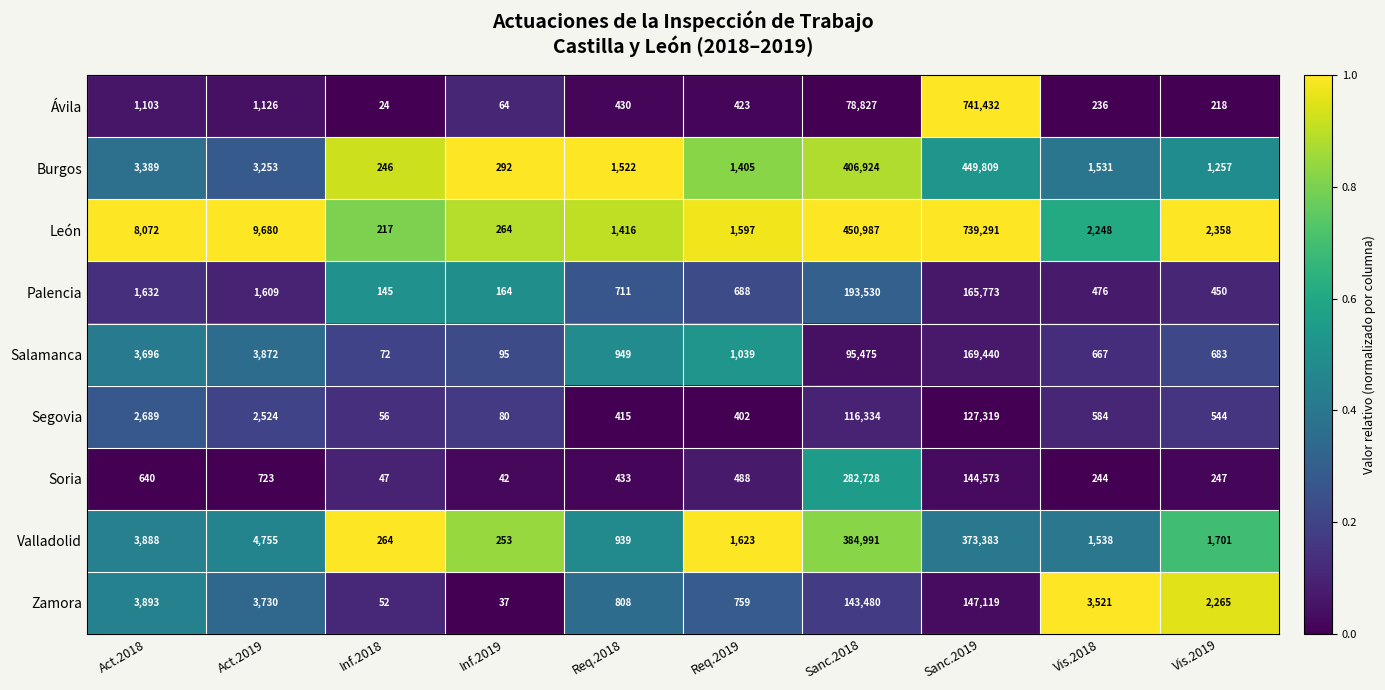

List the series in order of their peak value, highest first.

Ávila, León, Burgos, Valladolid, Soria, Palencia, Salamanca, Zamora, Segovia